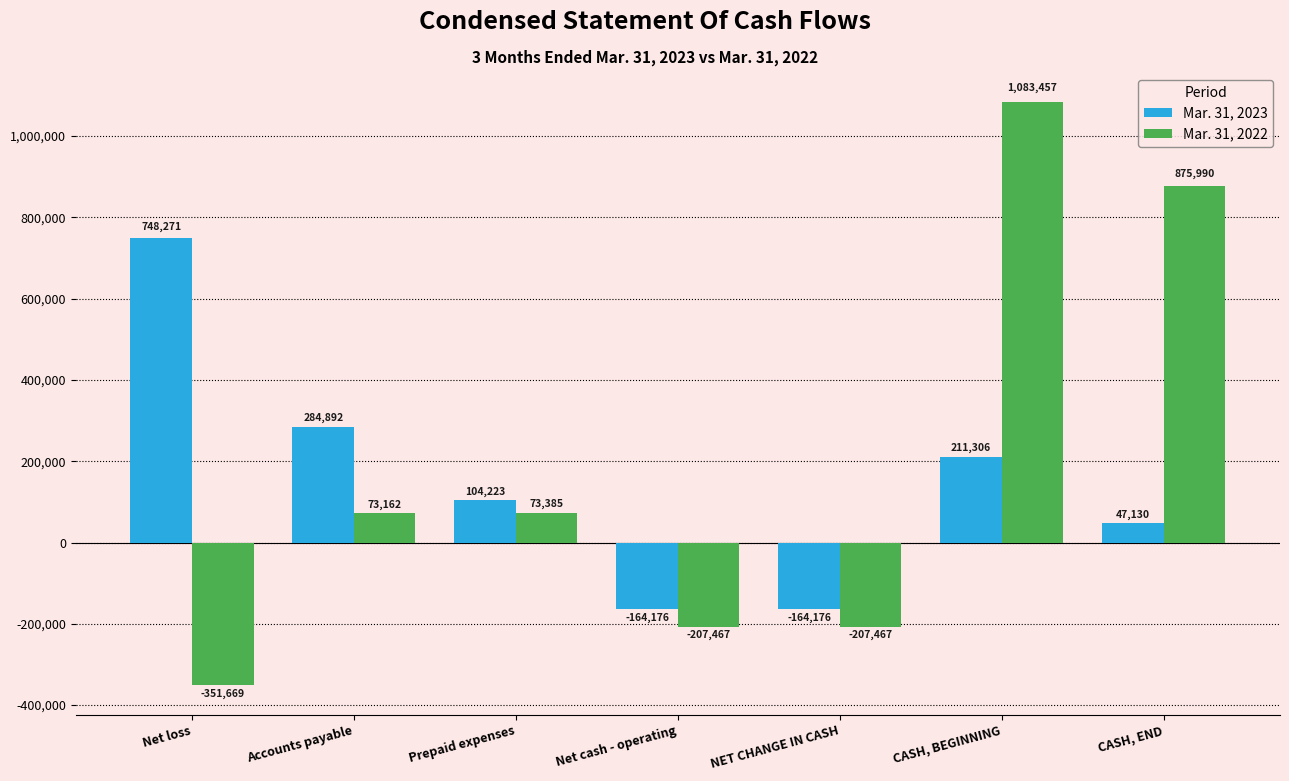

Count the number of categories in the chart.

7